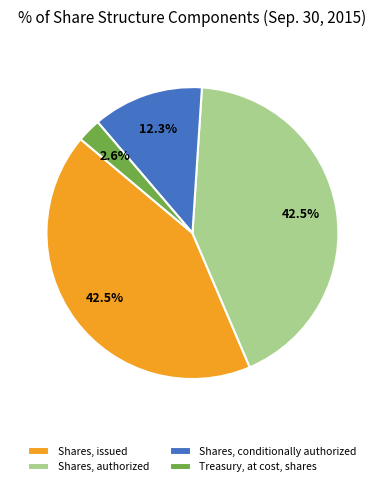

To the nearest percent, what is the average slice percentage?

25%